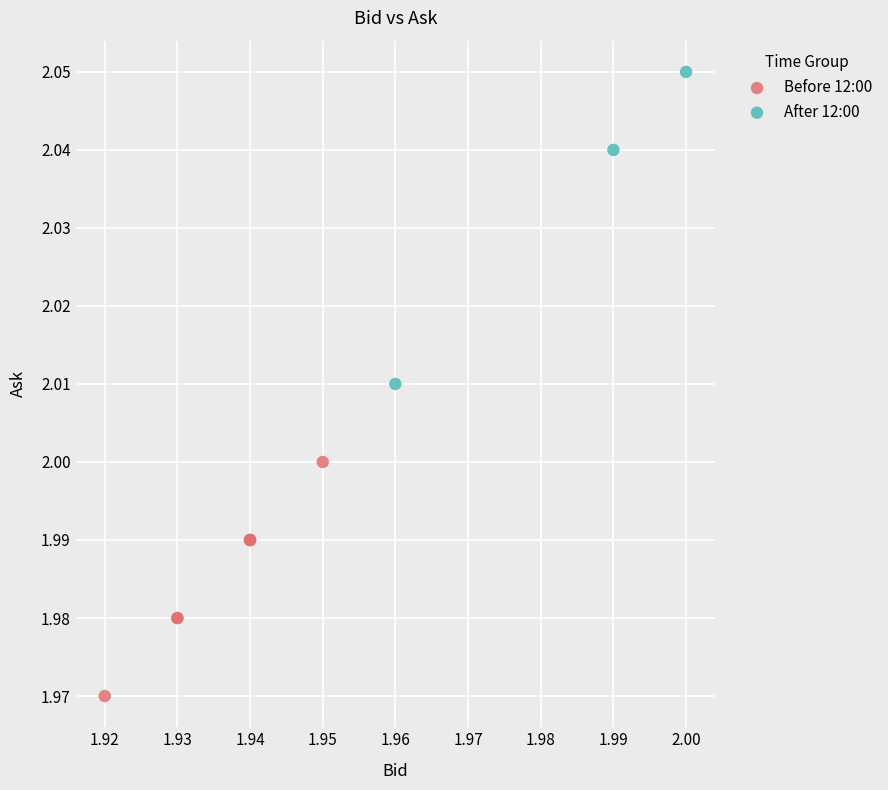

Which series contains the lowest Y value?

Before 12:00